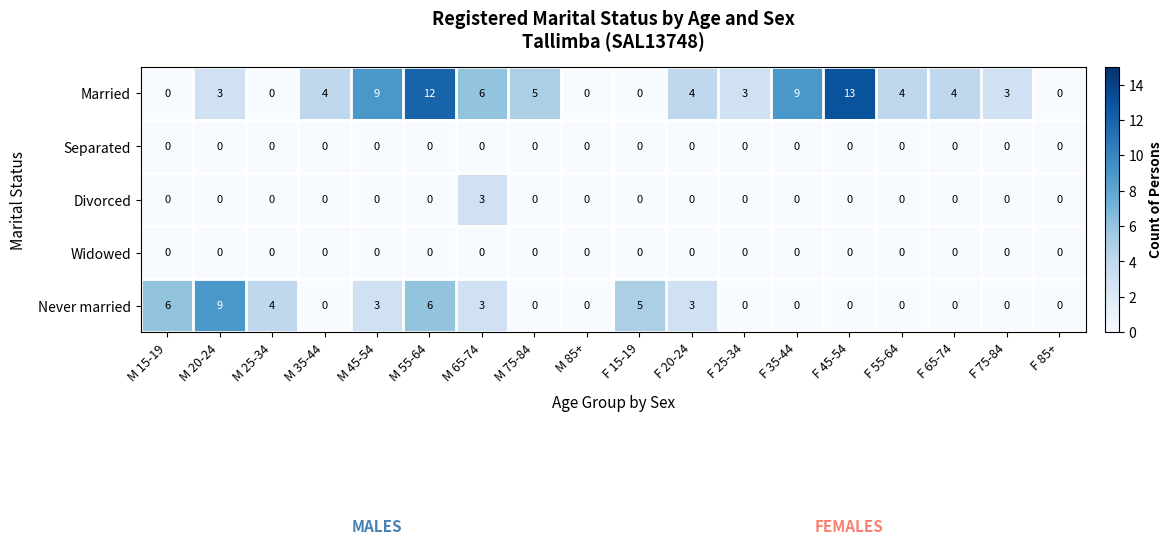

What is the difference between the Divorced values at F 20-24 and M 65-74?

3